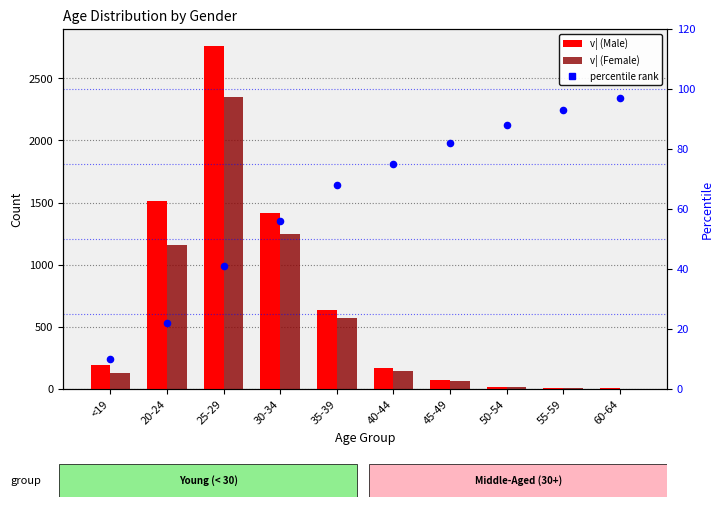

Is the value of v| (Male) at 60-64 greater than the value of v| (Female) at 20-24?

No